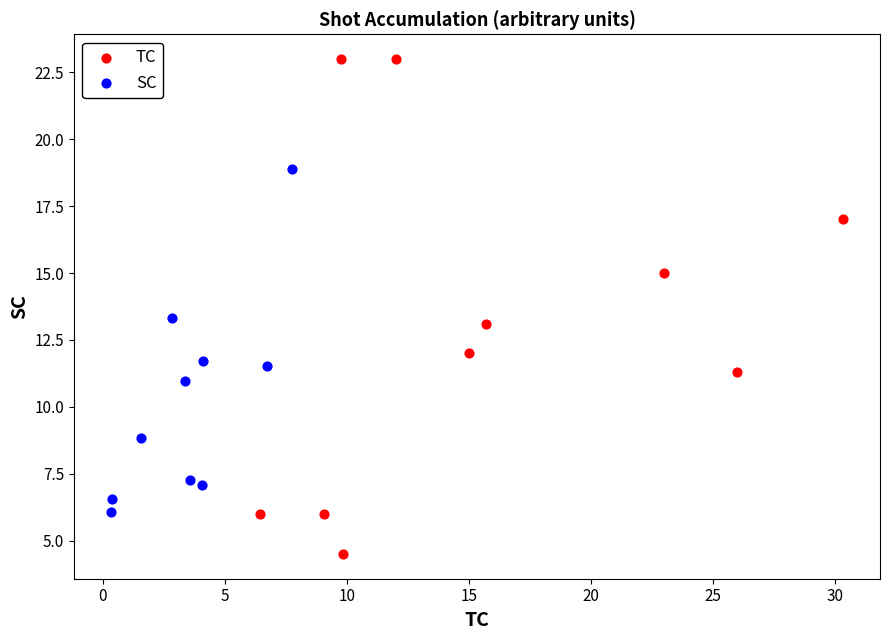

Which series reaches the minimum Y coordinate?

TC